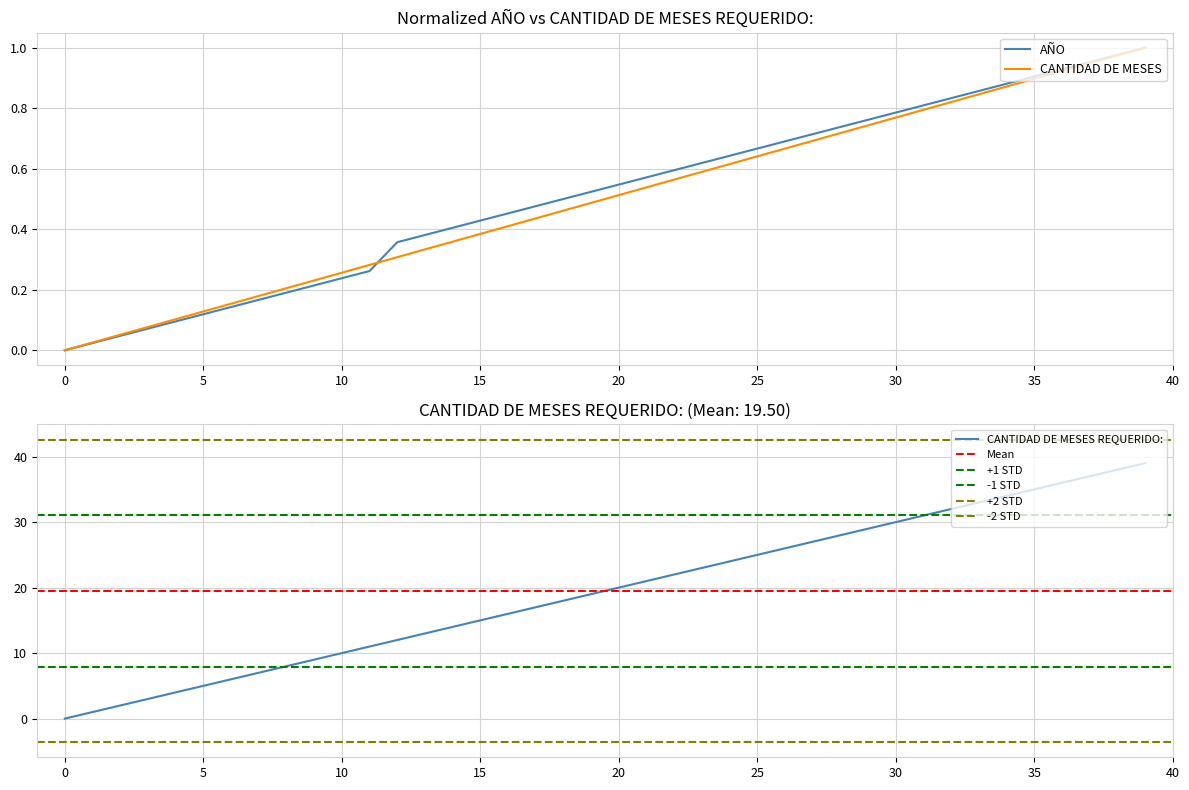

How many data points in AÑO are above 0?

39